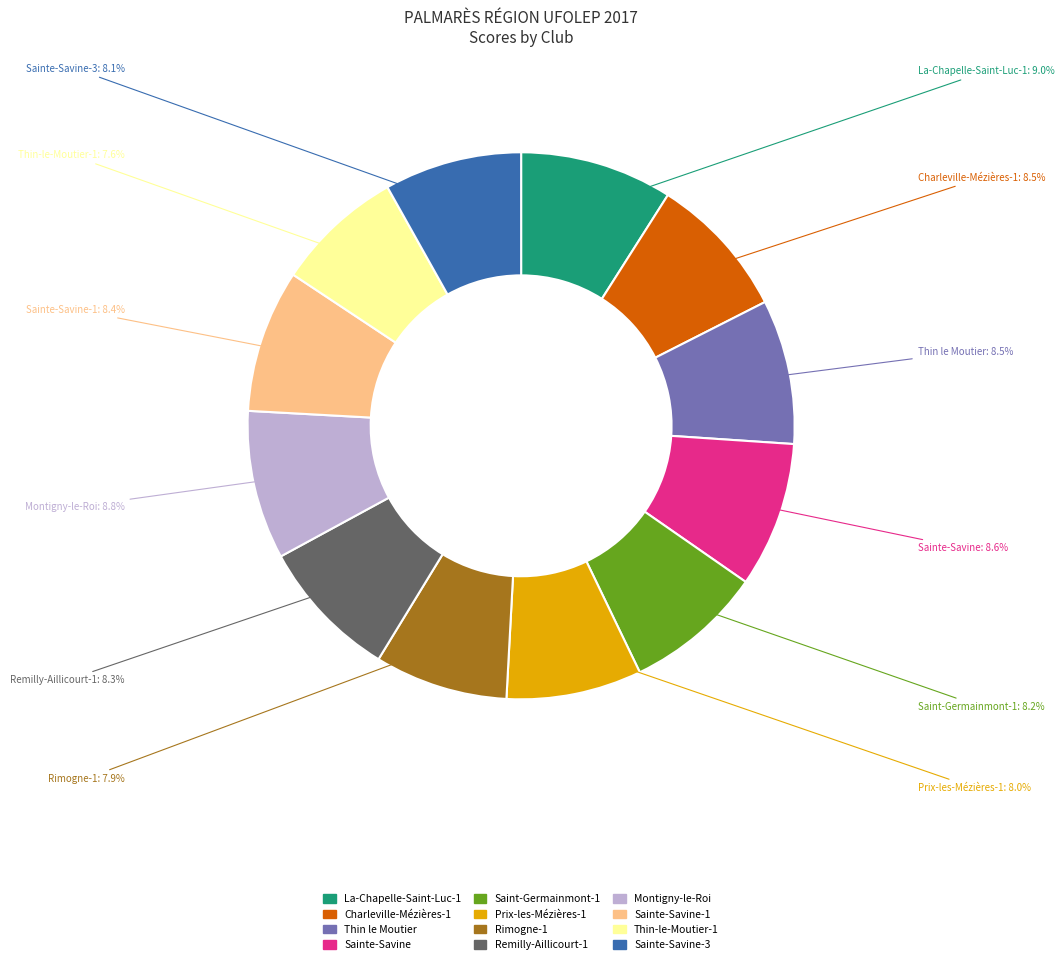

Is there a majority slice in this chart?

No